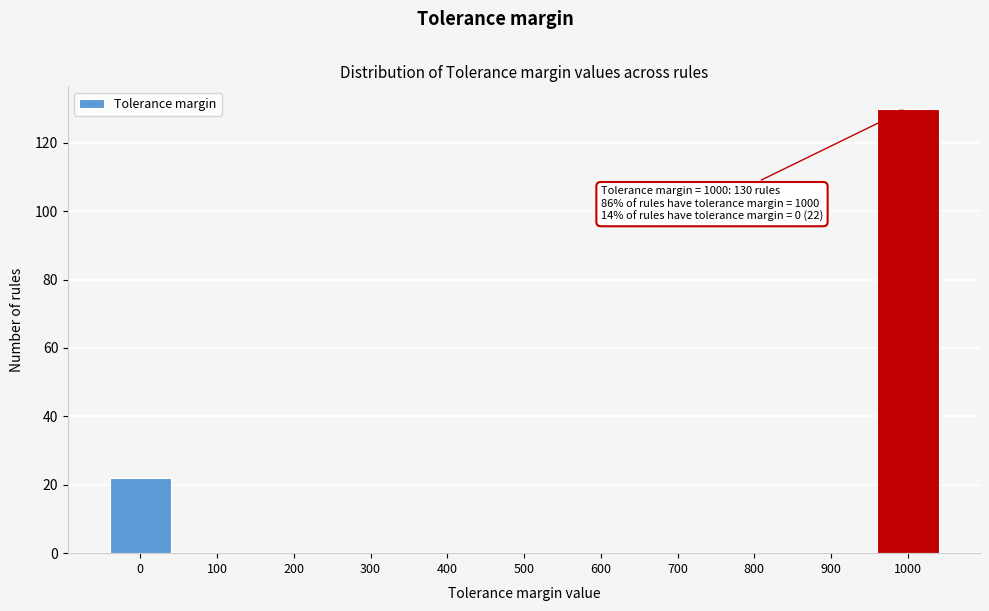

Reading left to right, transcribe all the data shown in this chart.

0=22	100=0	200=0	300=0	400=0	500=0	600=0	700=0	800=0	900=0	1000=130